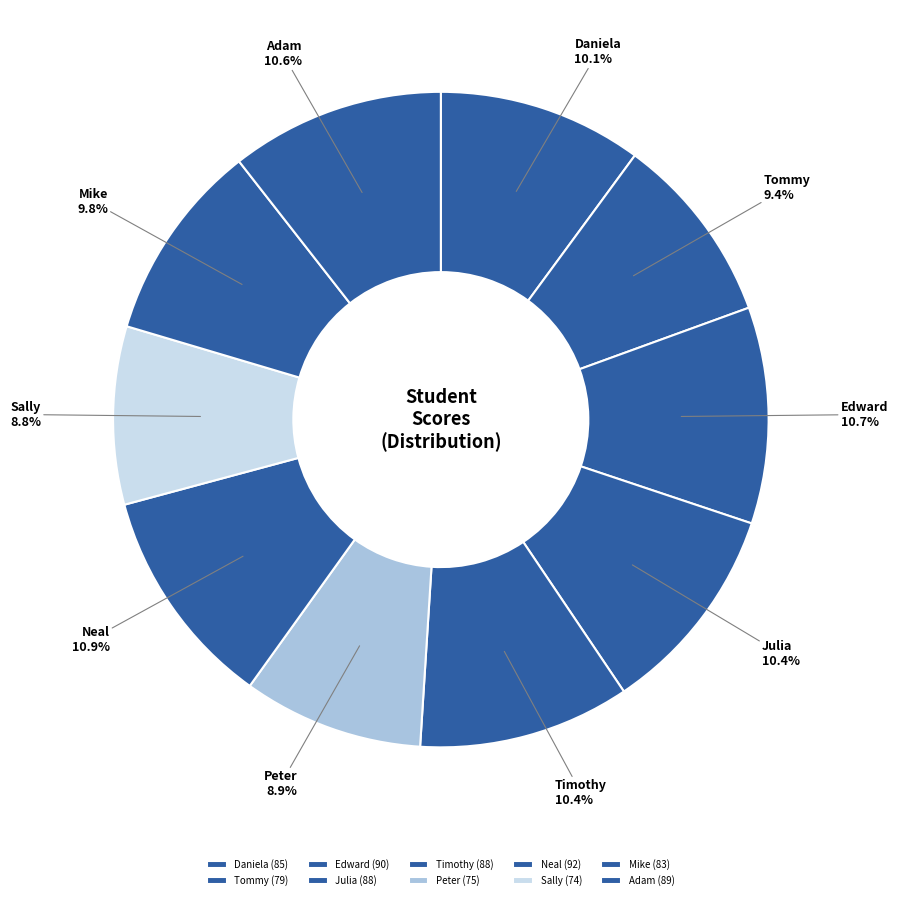

Does any single category account for the majority?

No